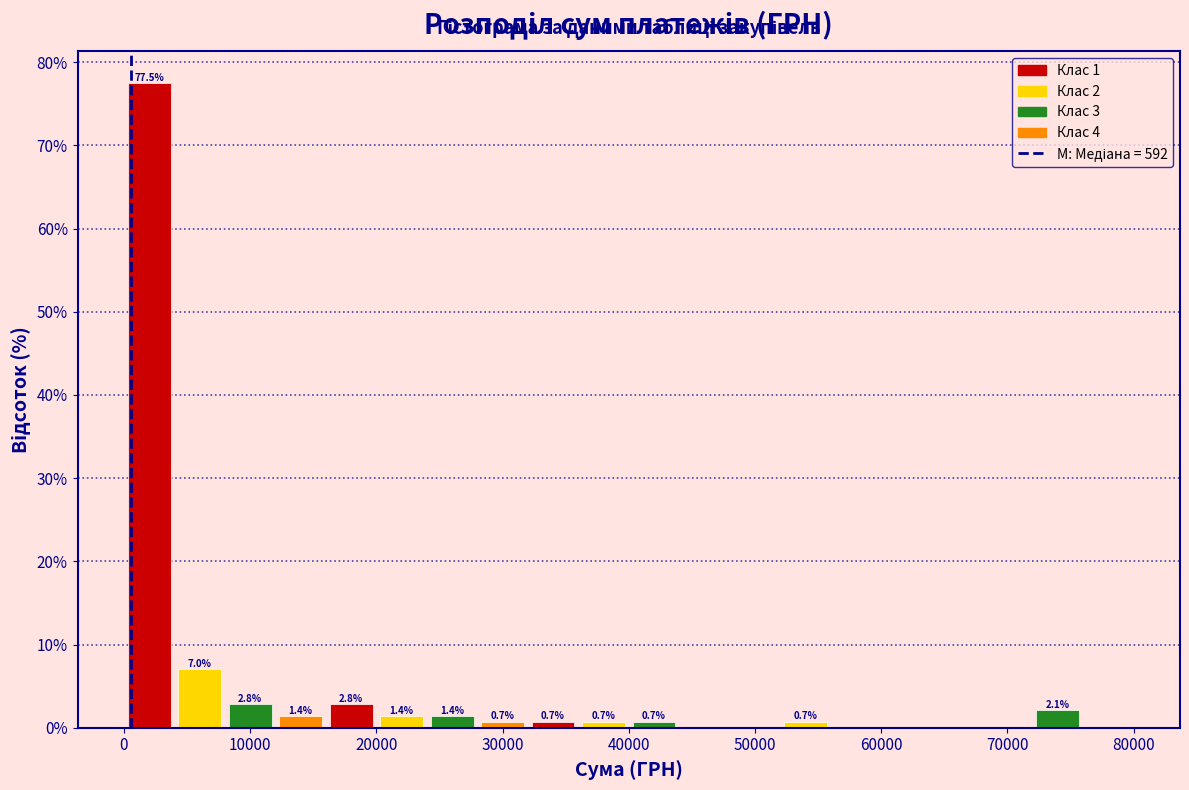

Which range on the x-axis has the tallest bar?

0 to 4000